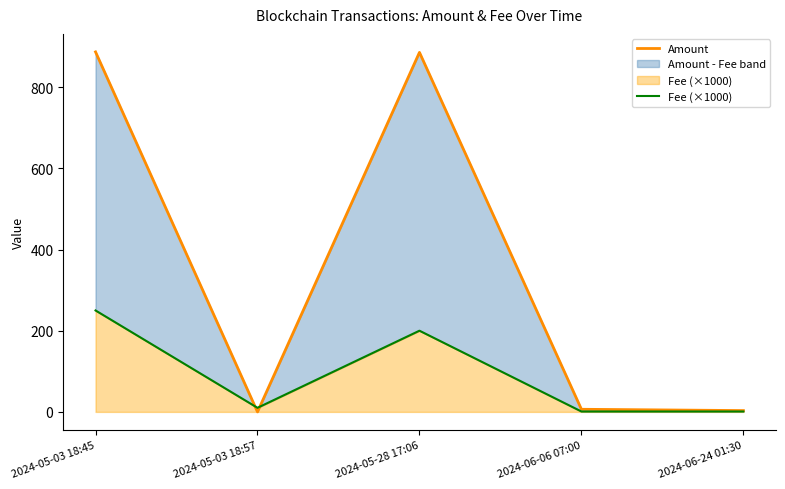

How many intersections are there between Fee (×1000) and Amount?

2